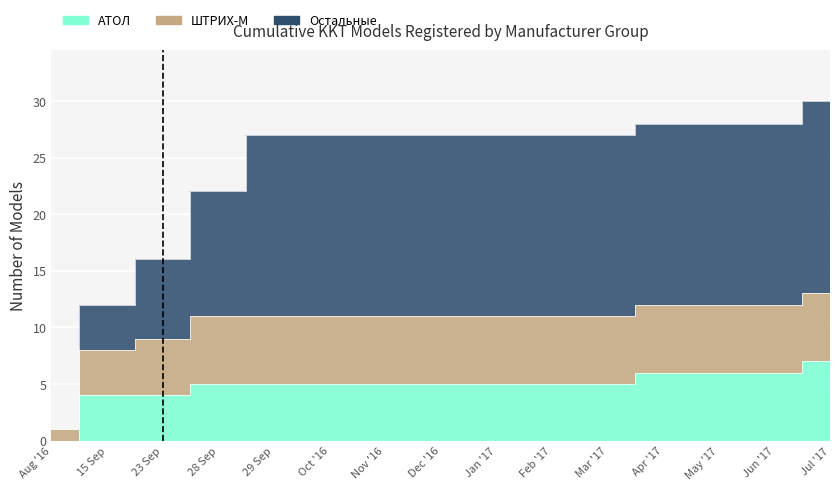

Between Oct '16 and Feb '17, which series saw the biggest shift?

АТОЛ